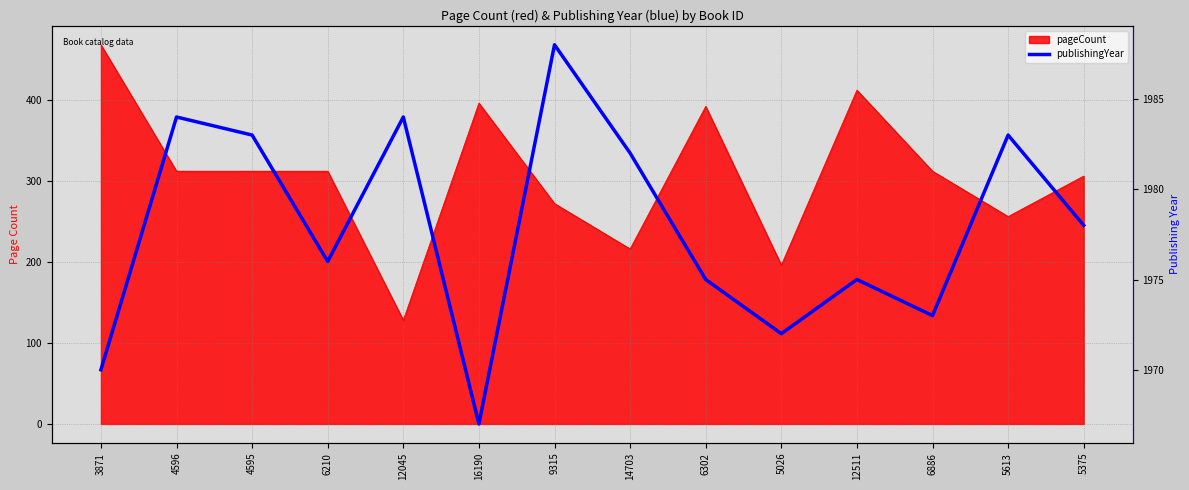

Where does the data first go above 1978?

4596